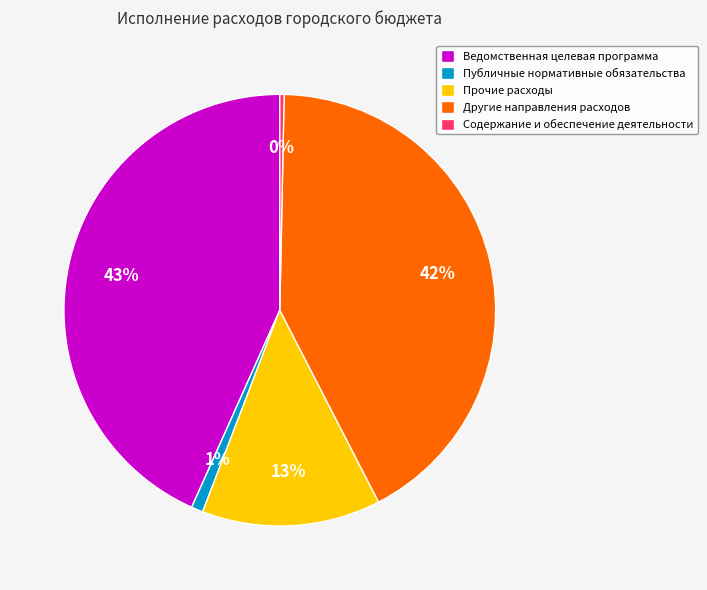

Count the number of slices in the pie.

5